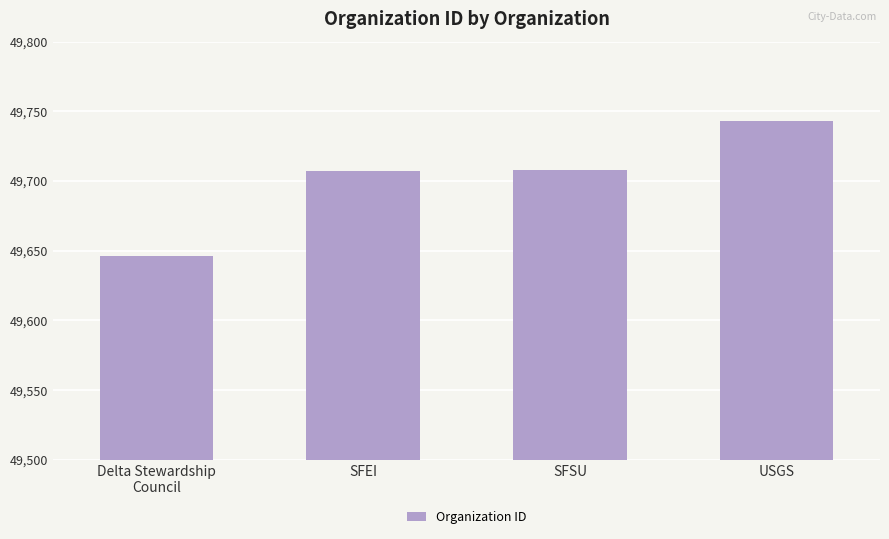

At which category does the chart reach its peak across all series?

USGS